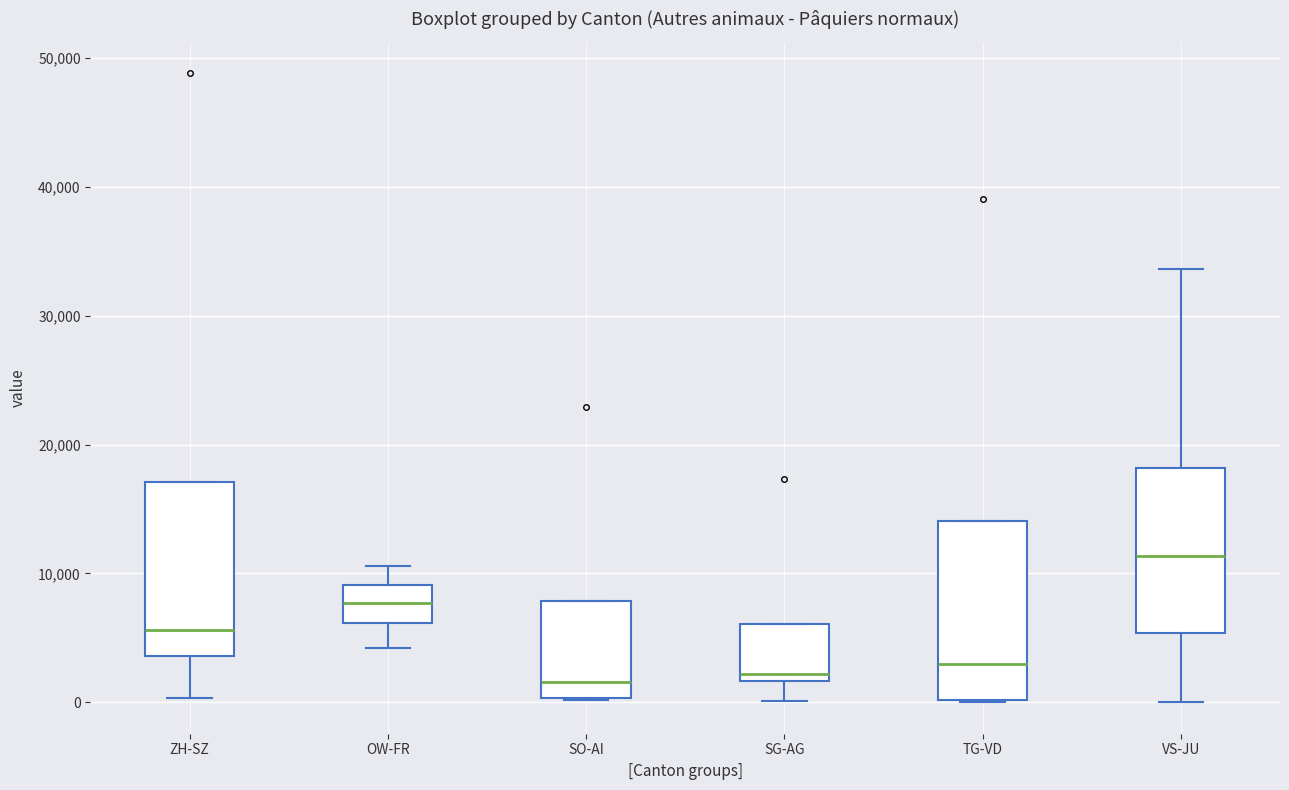

Reading left to right, transcribe this box plot: for each box, give where its median line is, the range the box spans, and where its two whiskers end, as read against the y-axis. The values are not printed on the chart, so give them approximately, as read against the axis.

ZH-SZ: median 6000, box 4000 to 17000, whiskers 0 to 17000
OW-FR: median 8000, box 6000 to 9000, whiskers 4000 to 11000
SO-AI: median 2000, box 0 to 8000, whiskers 0 to 8000
SG-AG: median 2000 (just above the box's lower edge), box 2000 to 6000, whiskers 0 to 6000
TG-VD: median 3000, box 0 to 14000, whiskers 0 to 14000
VS-JU: median 11000, box 5000 to 18000, whiskers 0 to 34000